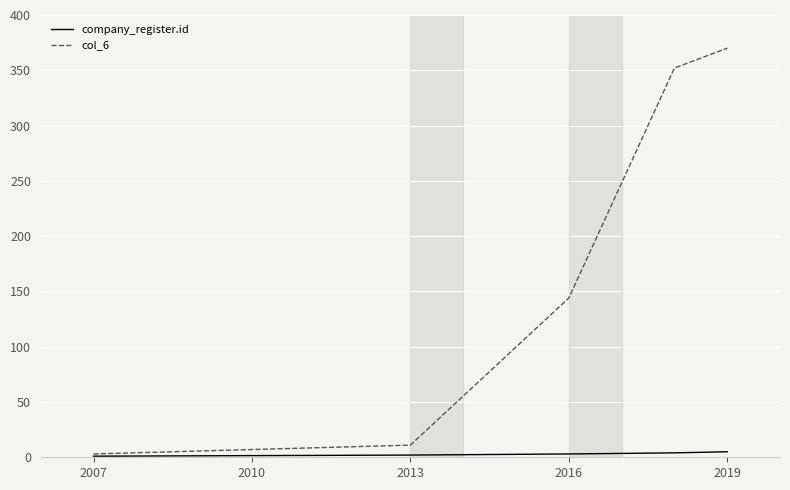

Rank the series by their maximum value, from lowest to highest.

company_register.id, col_6